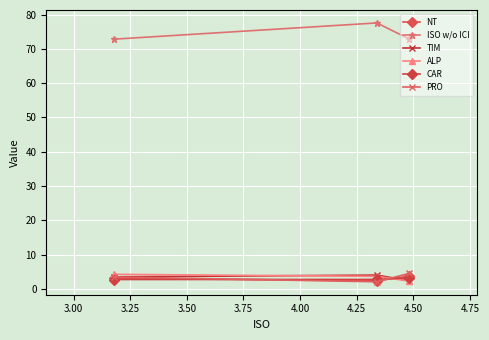

What is the approximate value of ISO w/o ICI at 3.25?

72.8